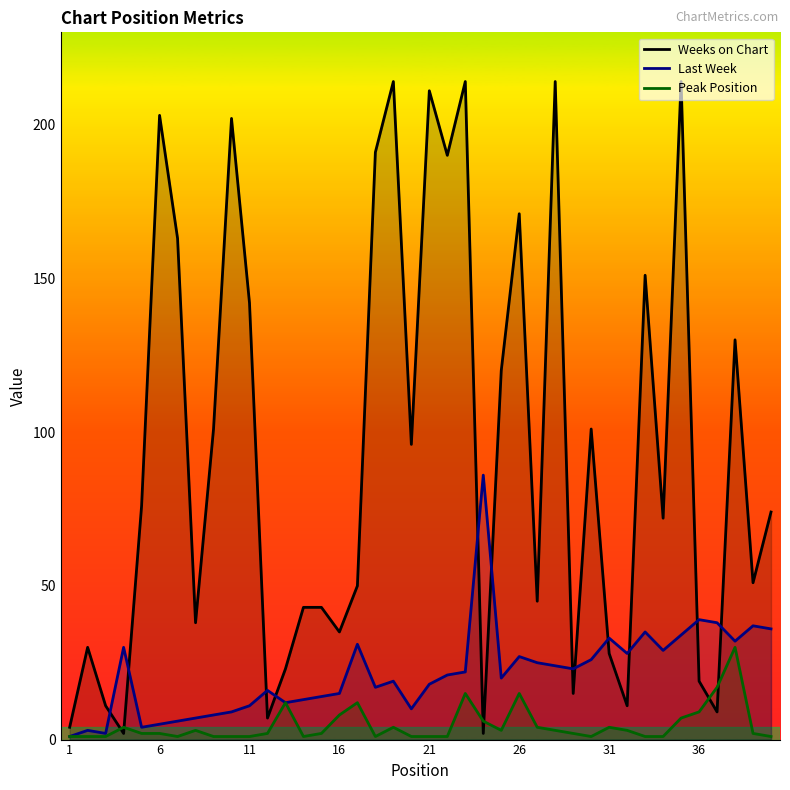

What is the value of the Peak Position point at the 20th from the left?

1